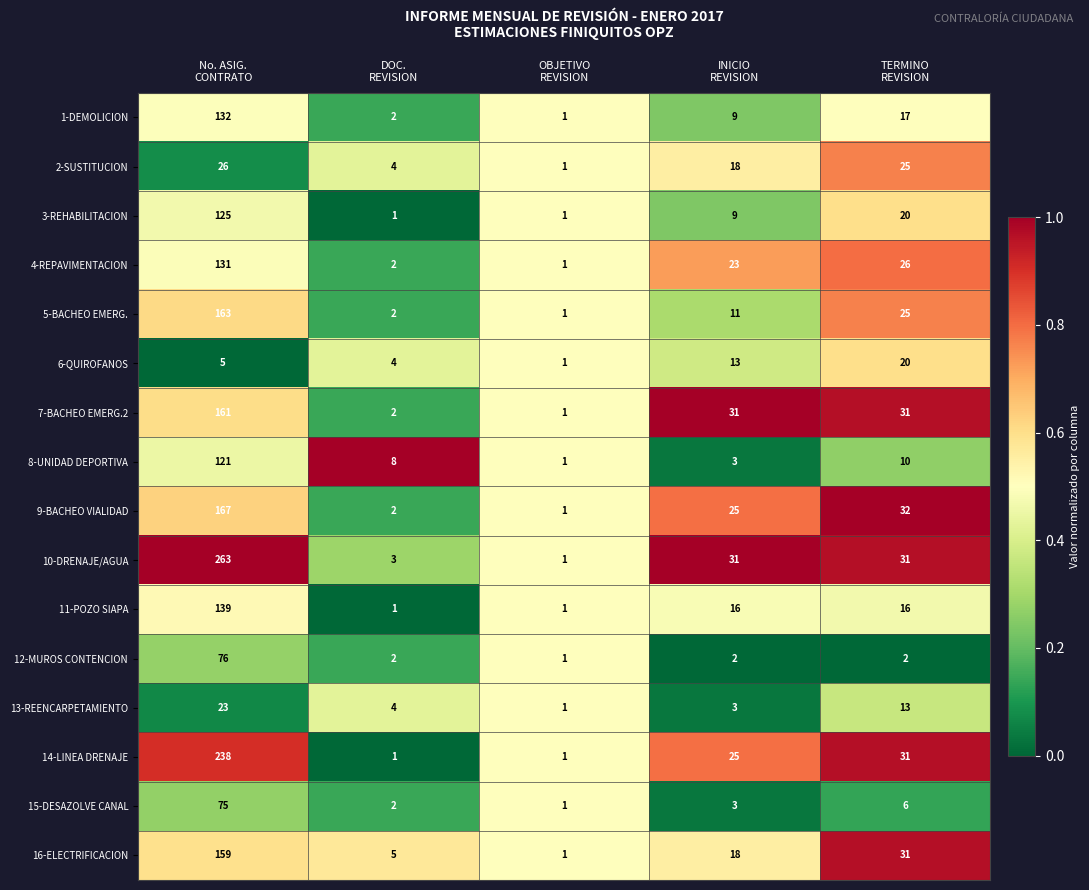

What is the difference between the maximum and minimum values in the 11-POZO SIAPA series?

138